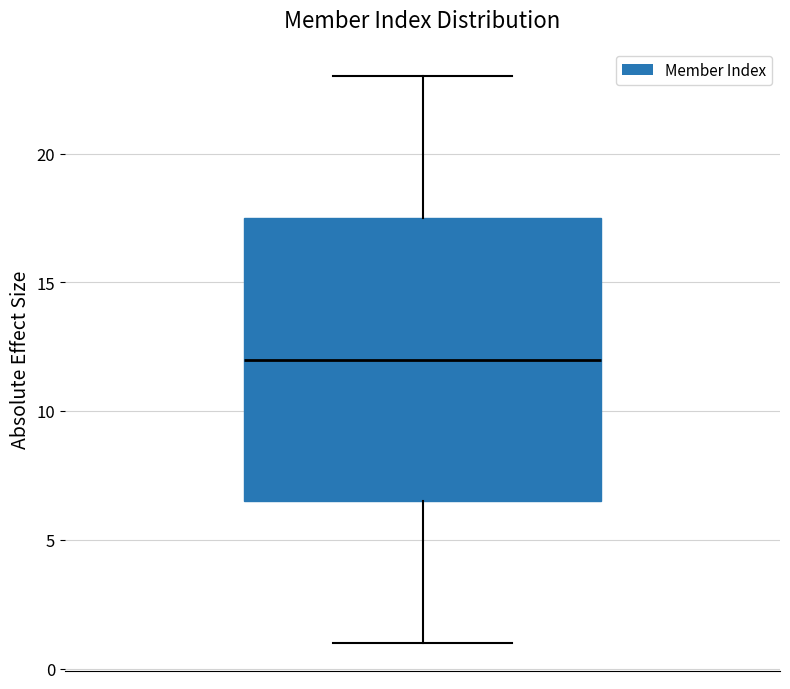

Where does the median line of the box sit on the y-axis? The values are not printed on the chart, so give them approximately, as read against the axis.

12.0